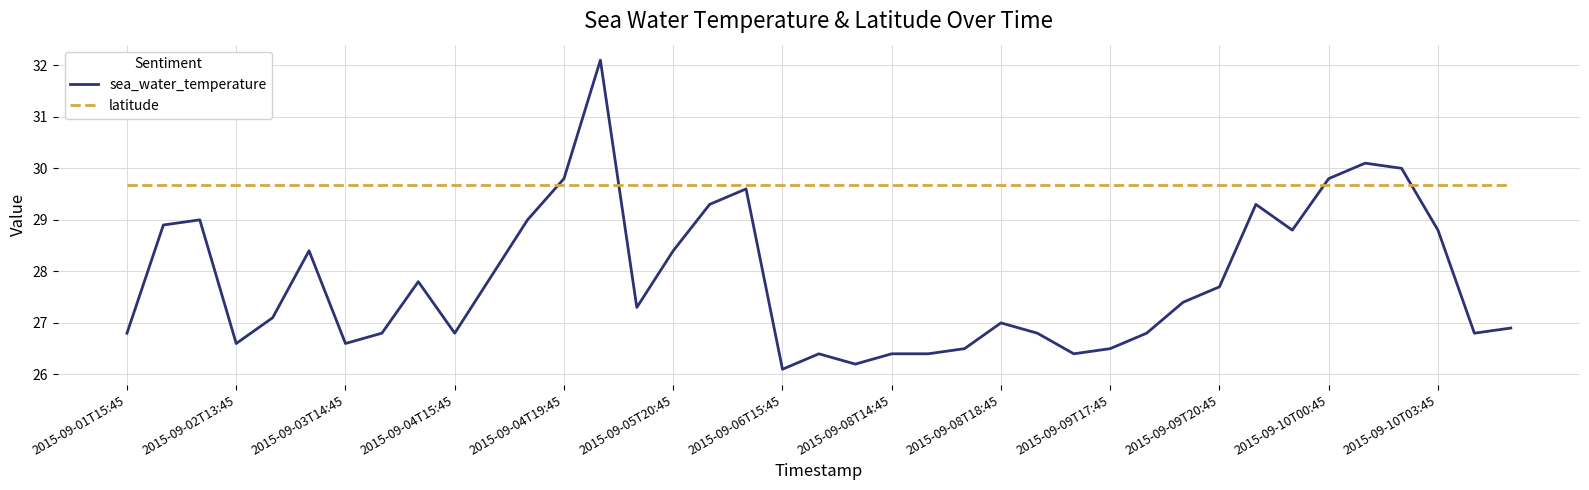

What is the smallest value displayed?

26.1